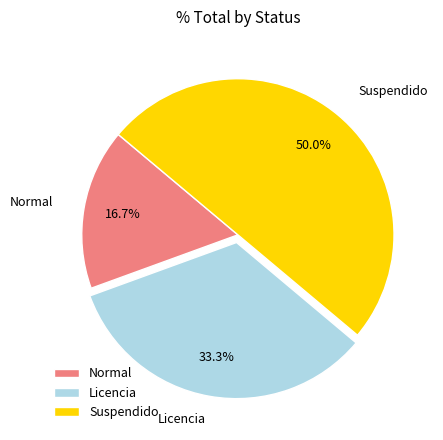

To the nearest percent, what is the difference between the Normal and Licencia slice percentages?

17%